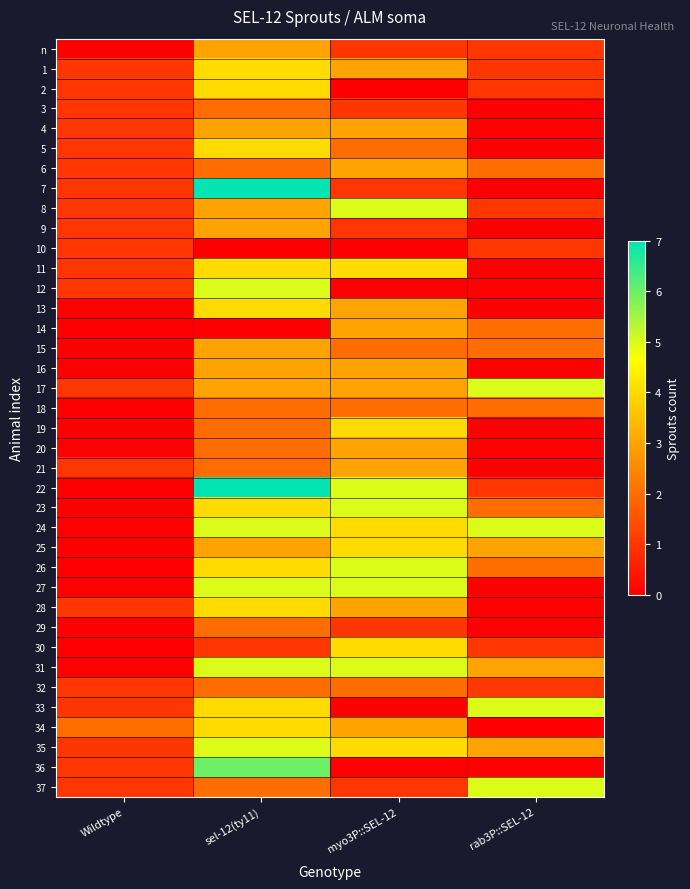

Reading left to right, transcribe all the data shown in this chart.

n: Wildtype=0	sel-12(ty11)=3	myo3P::SEL-12=1	rab3P::SEL-12=1
1: Wildtype=1	sel-12(ty11)=4	myo3P::SEL-12=3	rab3P::SEL-12=1
2: Wildtype=1	sel-12(ty11)=4	myo3P::SEL-12=0	rab3P::SEL-12=1
3: Wildtype=1	sel-12(ty11)=2	myo3P::SEL-12=1	rab3P::SEL-12=0
4: Wildtype=1	sel-12(ty11)=3	myo3P::SEL-12=3	rab3P::SEL-12=0
5: Wildtype=1	sel-12(ty11)=4	myo3P::SEL-12=2	rab3P::SEL-12=0
6: Wildtype=1	sel-12(ty11)=2	myo3P::SEL-12=3	rab3P::SEL-12=2
7: Wildtype=1	sel-12(ty11)=7	myo3P::SEL-12=1	rab3P::SEL-12=0
8: Wildtype=1	sel-12(ty11)=3	myo3P::SEL-12=5	rab3P::SEL-12=1
9: Wildtype=1	sel-12(ty11)=3	myo3P::SEL-12=1	rab3P::SEL-12=0
10: Wildtype=1	sel-12(ty11)=0	myo3P::SEL-12=0	rab3P::SEL-12=1
11: Wildtype=1	sel-12(ty11)=4	myo3P::SEL-12=4	rab3P::SEL-12=0
12: Wildtype=1	sel-12(ty11)=5	myo3P::SEL-12=0	rab3P::SEL-12=0
13: Wildtype=0	sel-12(ty11)=4	myo3P::SEL-12=3	rab3P::SEL-12=0
14: Wildtype=0	sel-12(ty11)=0	myo3P::SEL-12=3	rab3P::SEL-12=2
15: Wildtype=0	sel-12(ty11)=3	myo3P::SEL-12=2	rab3P::SEL-12=2
16: Wildtype=0	sel-12(ty11)=3	myo3P::SEL-12=3	rab3P::SEL-12=0
17: Wildtype=1	sel-12(ty11)=3	myo3P::SEL-12=3	rab3P::SEL-12=5
18: Wildtype=0	sel-12(ty11)=2	myo3P::SEL-12=2	rab3P::SEL-12=2
19: Wildtype=0	sel-12(ty11)=2	myo3P::SEL-12=4	rab3P::SEL-12=0
20: Wildtype=0	sel-12(ty11)=2	myo3P::SEL-12=3	rab3P::SEL-12=0
21: Wildtype=1	sel-12(ty11)=2	myo3P::SEL-12=3	rab3P::SEL-12=0
22: Wildtype=0	sel-12(ty11)=7	myo3P::SEL-12=5	rab3P::SEL-12=1
23: Wildtype=0	sel-12(ty11)=4	myo3P::SEL-12=5	rab3P::SEL-12=2
24: Wildtype=0	sel-12(ty11)=5	myo3P::SEL-12=4	rab3P::SEL-12=5
25: Wildtype=0	sel-12(ty11)=3	myo3P::SEL-12=4	rab3P::SEL-12=3
26: Wildtype=0	sel-12(ty11)=4	myo3P::SEL-12=5	rab3P::SEL-12=2
27: Wildtype=0	sel-12(ty11)=5	myo3P::SEL-12=5	rab3P::SEL-12=0
28: Wildtype=1	sel-12(ty11)=4	myo3P::SEL-12=3	rab3P::SEL-12=0
29: Wildtype=0	sel-12(ty11)=2	myo3P::SEL-12=1	rab3P::SEL-12=0
30: Wildtype=0	sel-12(ty11)=1	myo3P::SEL-12=4	rab3P::SEL-12=1
31: Wildtype=0	sel-12(ty11)=5	myo3P::SEL-12=5	rab3P::SEL-12=3
32: Wildtype=1	sel-12(ty11)=2	myo3P::SEL-12=2	rab3P::SEL-12=1
33: Wildtype=1	sel-12(ty11)=4	myo3P::SEL-12=0	rab3P::SEL-12=5
34: Wildtype=2	sel-12(ty11)=4	myo3P::SEL-12=3	rab3P::SEL-12=0
35: Wildtype=1	sel-12(ty11)=5	myo3P::SEL-12=4	rab3P::SEL-12=3
36: Wildtype=1	sel-12(ty11)=6	myo3P::SEL-12=0	rab3P::SEL-12=0
37: Wildtype=1	sel-12(ty11)=2	myo3P::SEL-12=1	rab3P::SEL-12=5